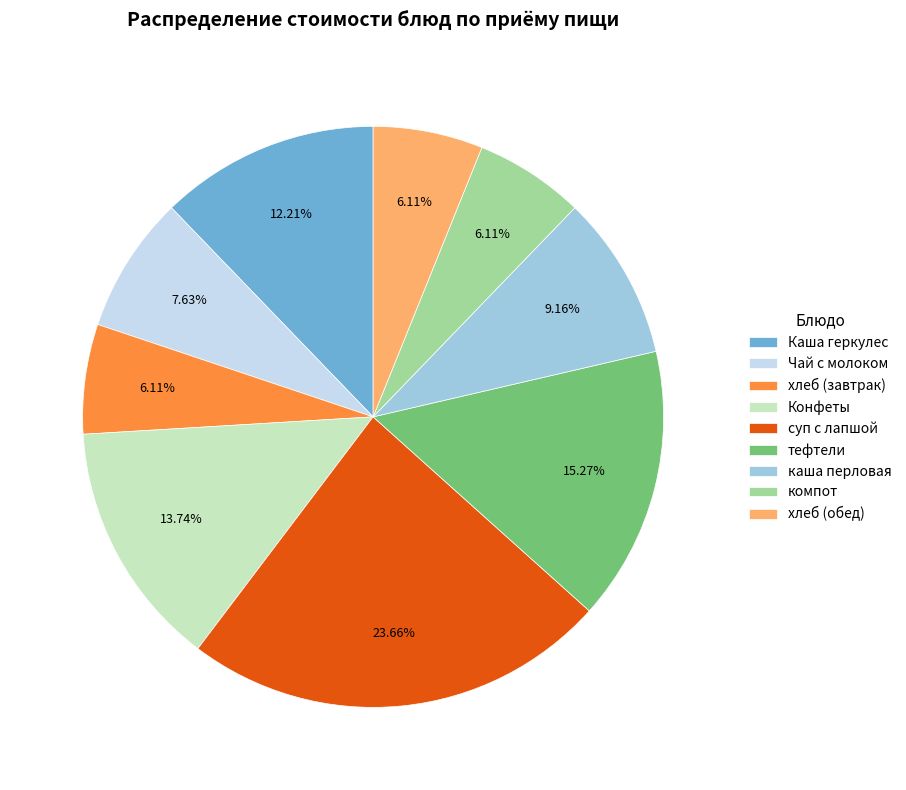

To the nearest percent, what is the average slice percentage?

11%